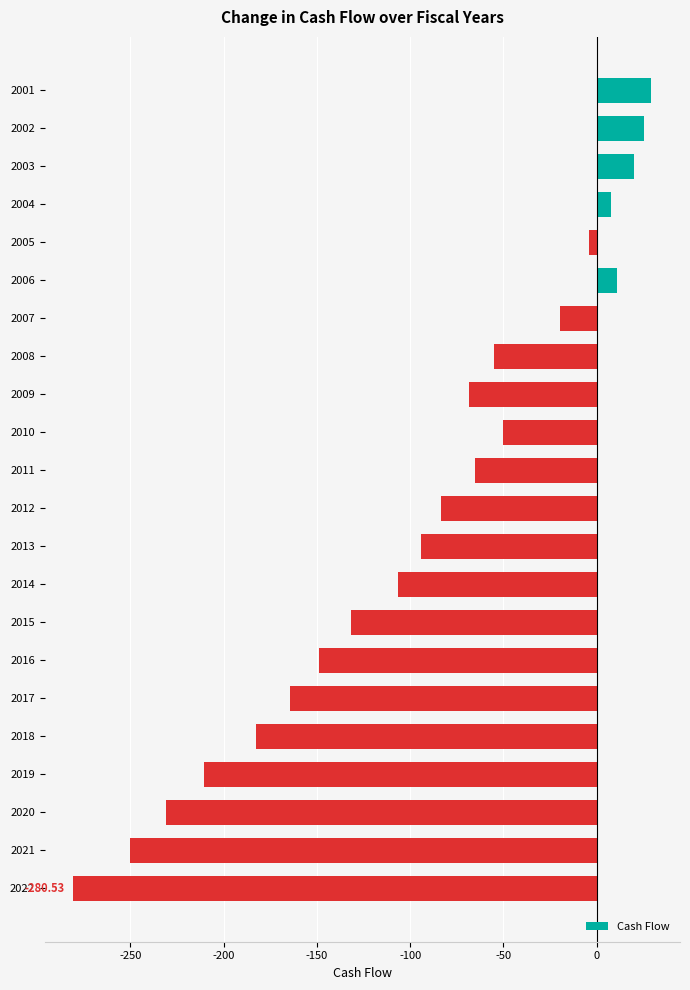

What is the average value?

-93.3